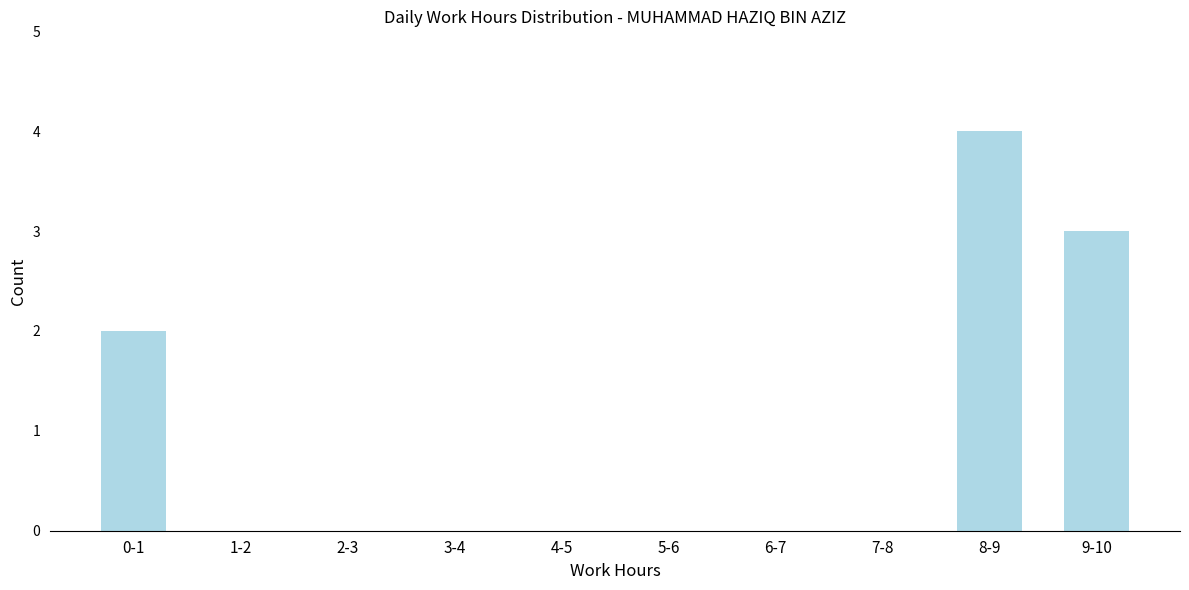

Reading right to left, list all the values displayed in this chart.

9-10=3	8-9=4	7-8=0	6-7=0	5-6=0	4-5=0	3-4=0	2-3=0	1-2=0	0-1=2